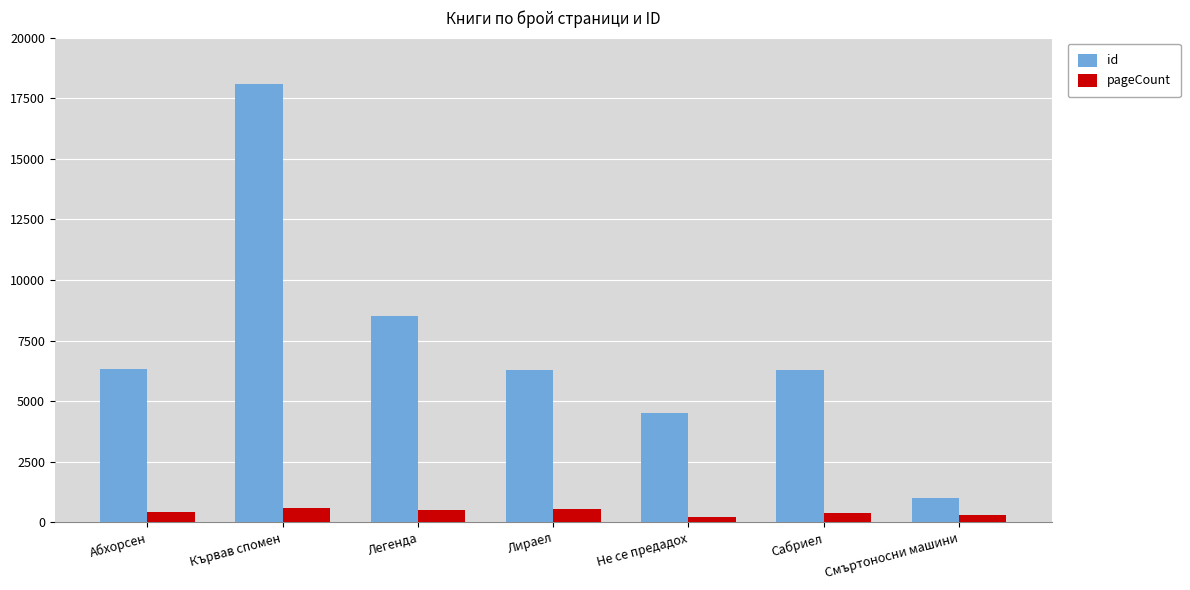

What is the spread (max minus min) of values at Кървав спомен?

17484